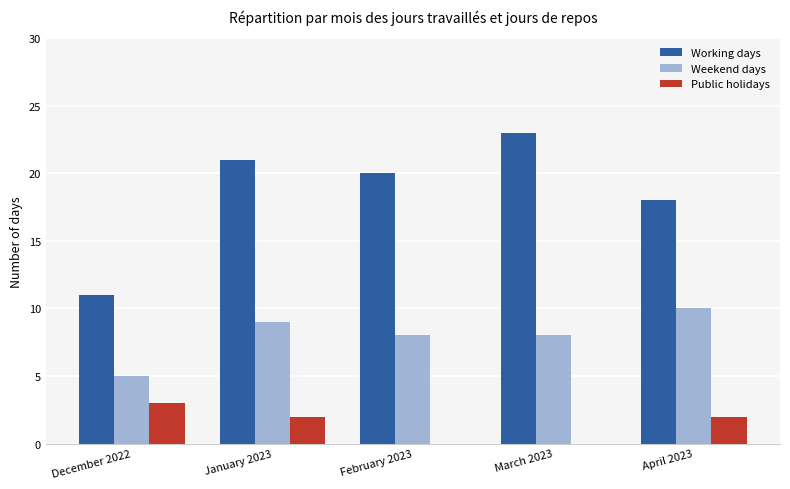

Which category has the highest value across all series?

March 2023